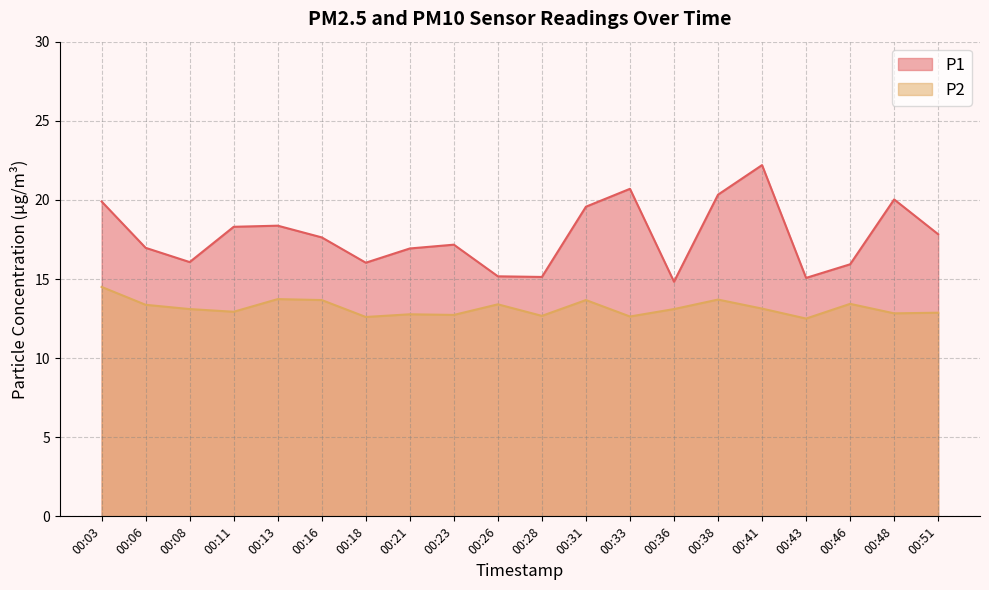

Where is the first local maximum for P2?

00:13